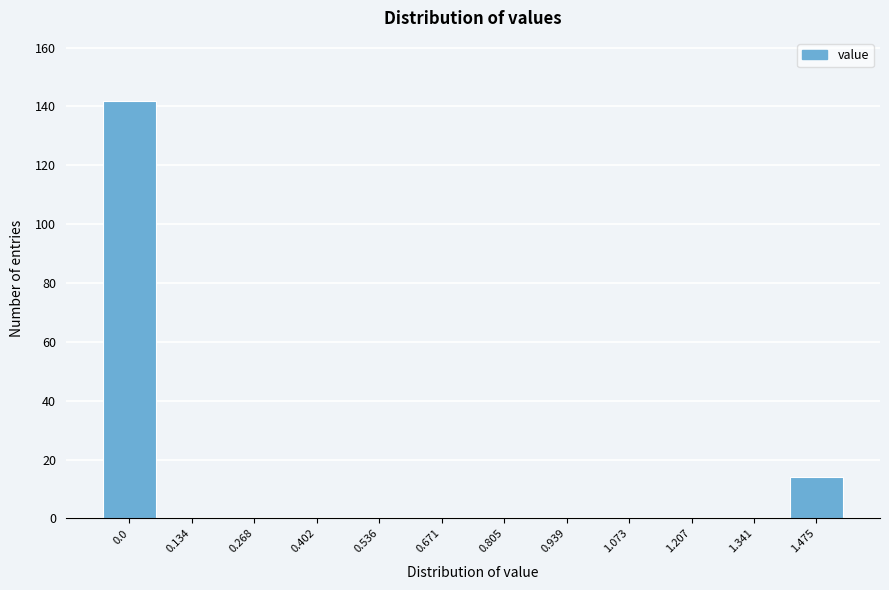

Reading left to right, extract all data points from this chart.

0.0=142	0.134=0	0.268=0	0.402=0	0.536=0	0.671=0	0.805=0	0.939=0	1.073=0	1.207=0	1.341=0	1.475=14